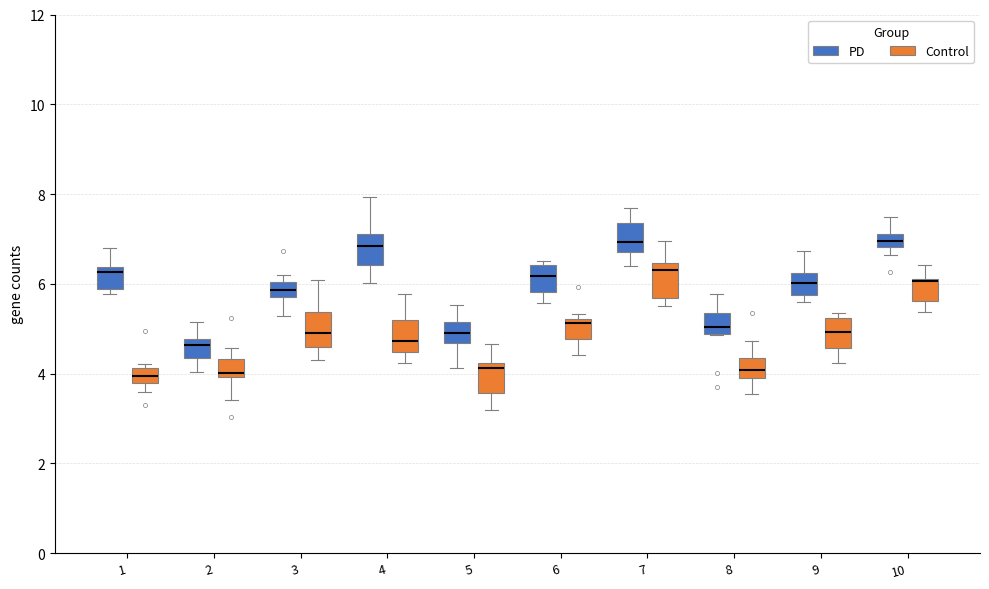

Where does the upper whisker of the box for 7 (PD) end on the y-axis? The values are not printed on the chart, so give them approximately, as read against the axis.

7.6